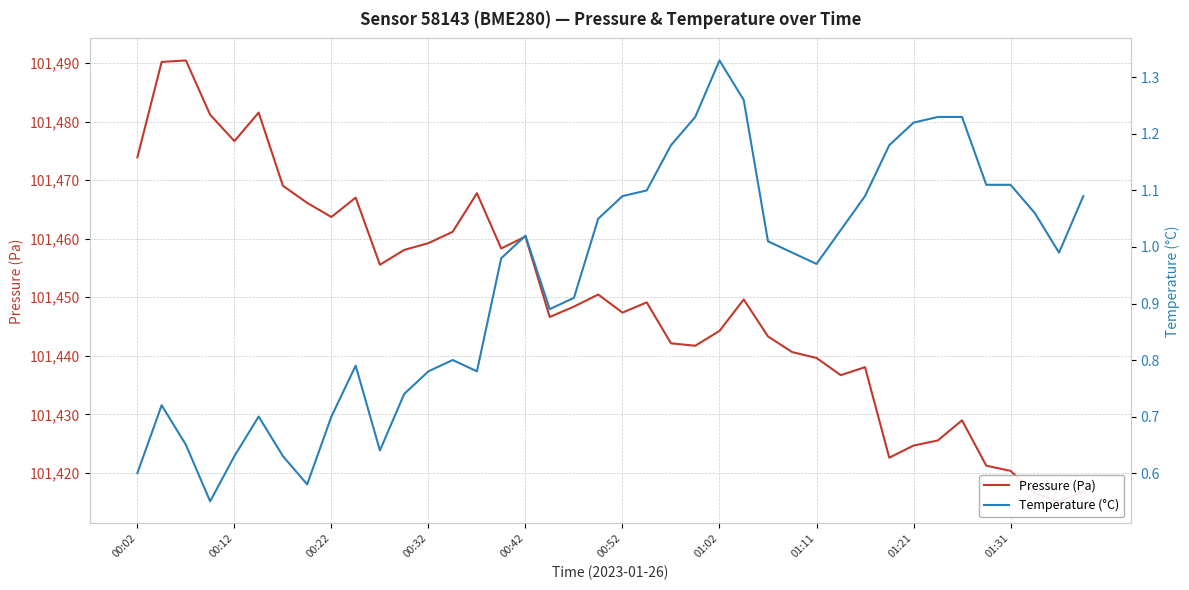

What position from the right is 33?

7